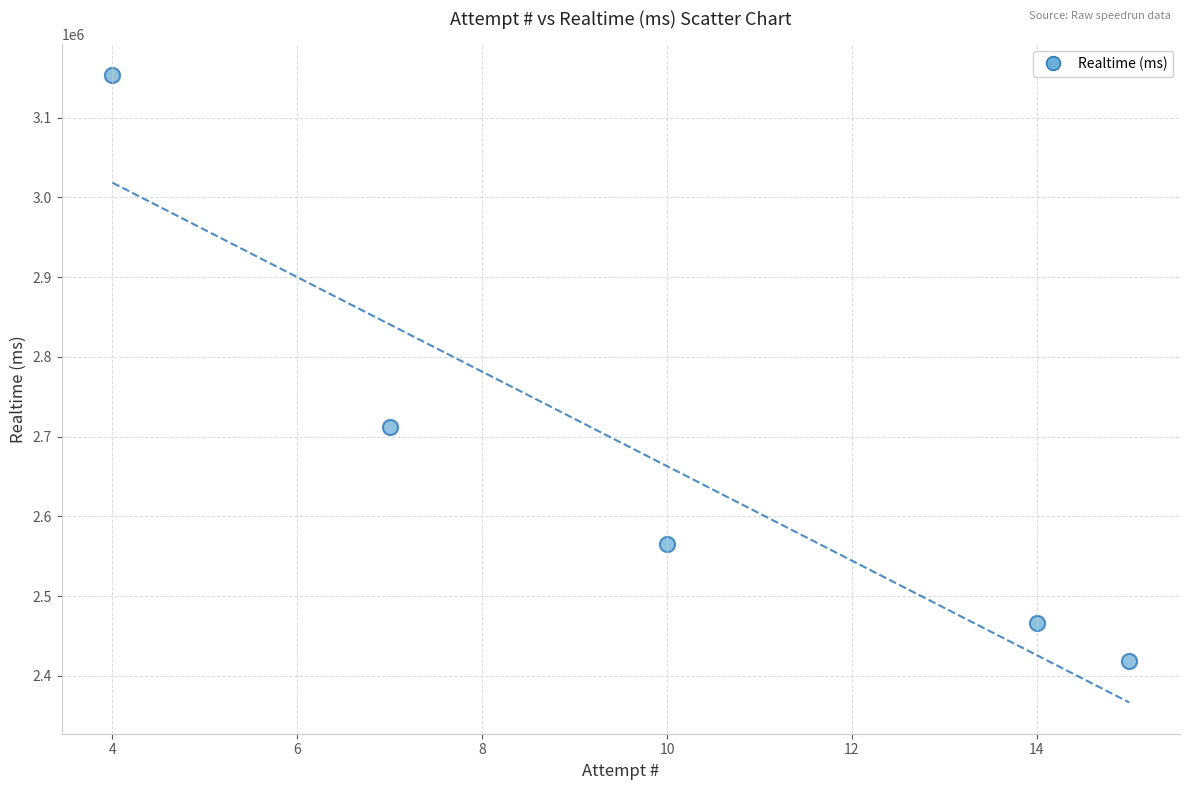

What is the average Y value?

2662861